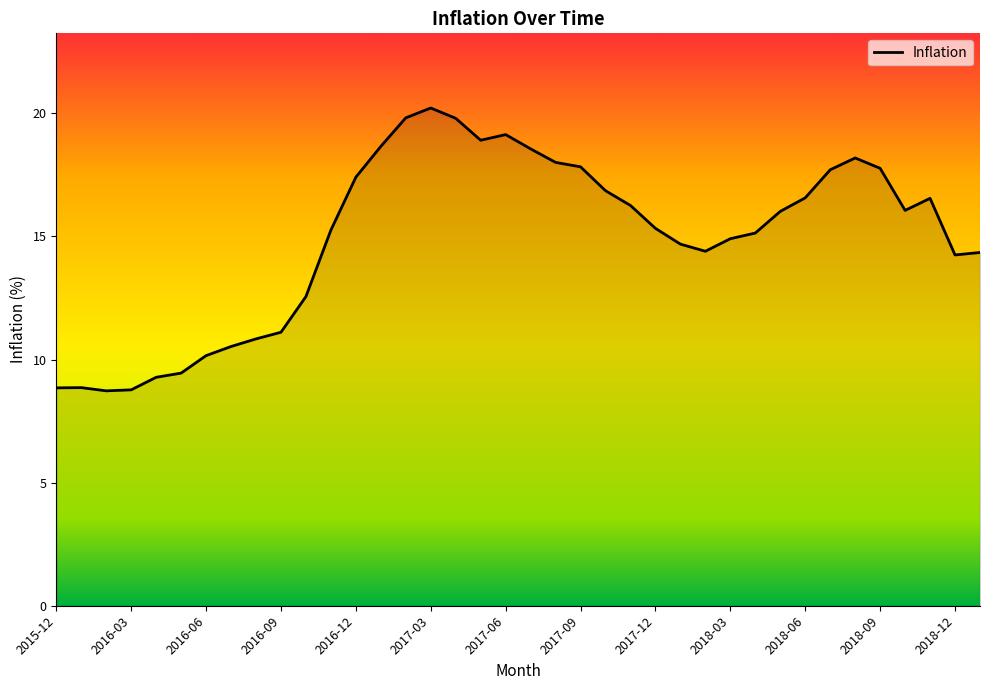

How many lines are shown in the chart?

1